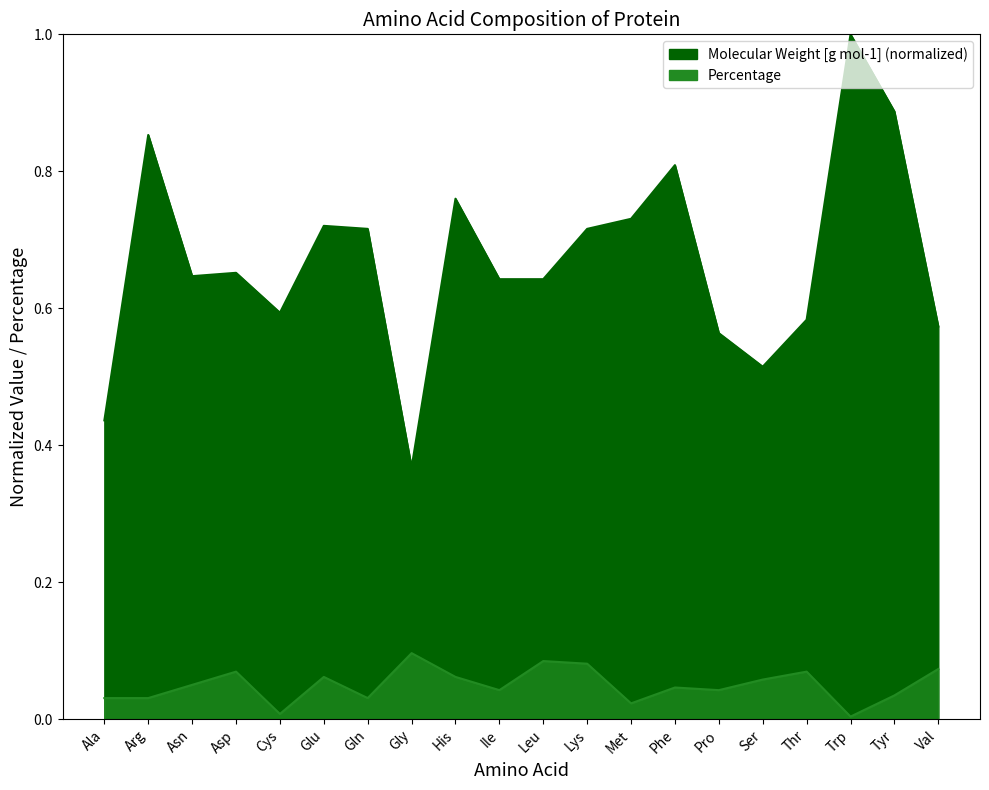

Where is the first local maximum for Molecular Weight [g mol-1]?

Arg